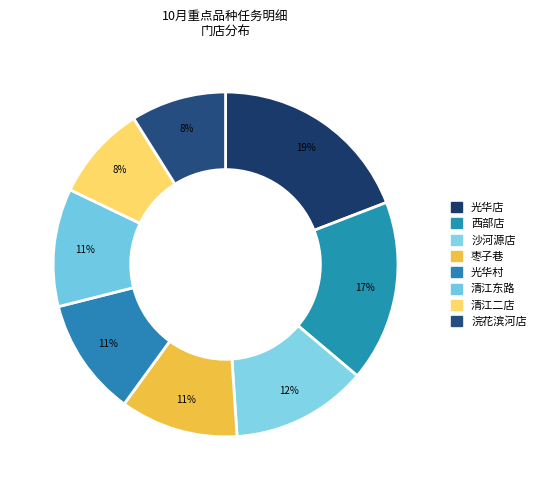

Is it true that 光华店 is 25% of the pie?

False